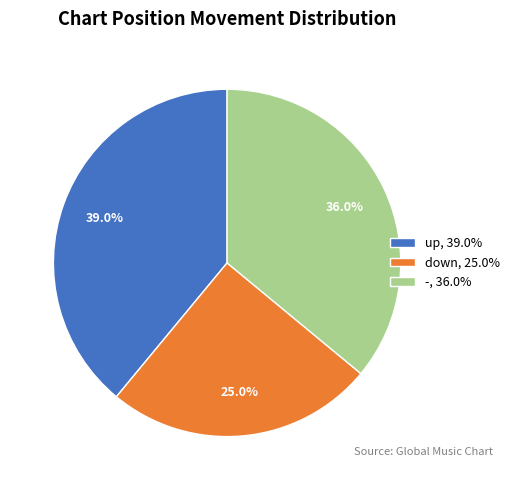

Approximately how many times larger is the value at down, 25.0% compared to up, 39.0%?

0.6